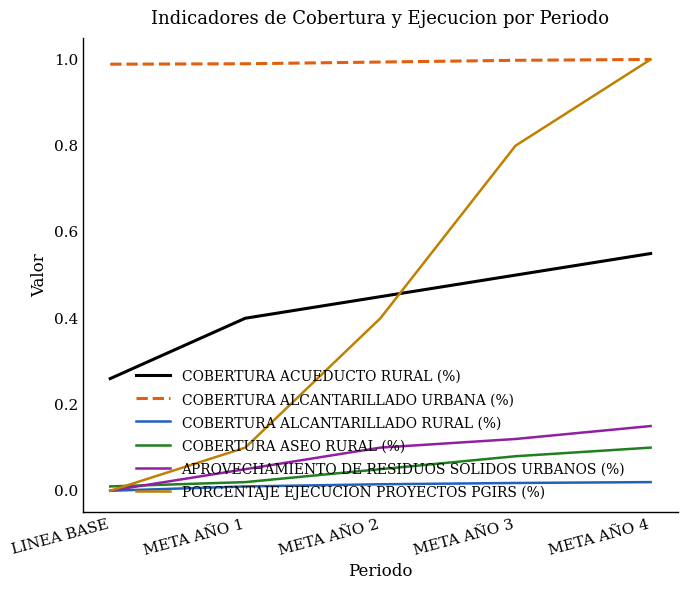

True or false: PORCENTAJE EJECUCION PROYECTOS PGIRS (%) has a value of 0.8 at META AÑO 3.

True